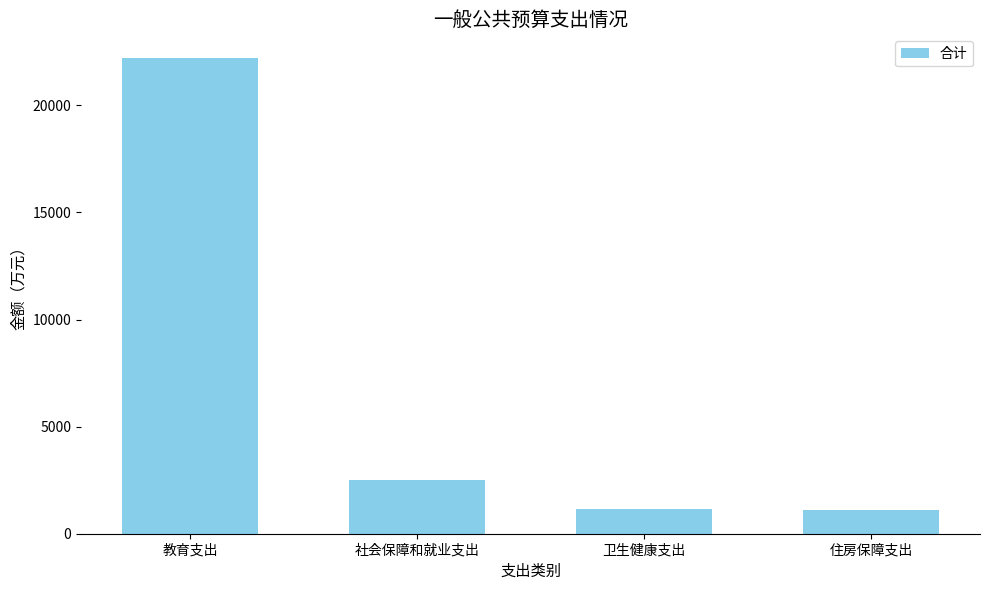

What is the sum of the values at 社会保障和就业支出 and 住房保障支出?

3623.2